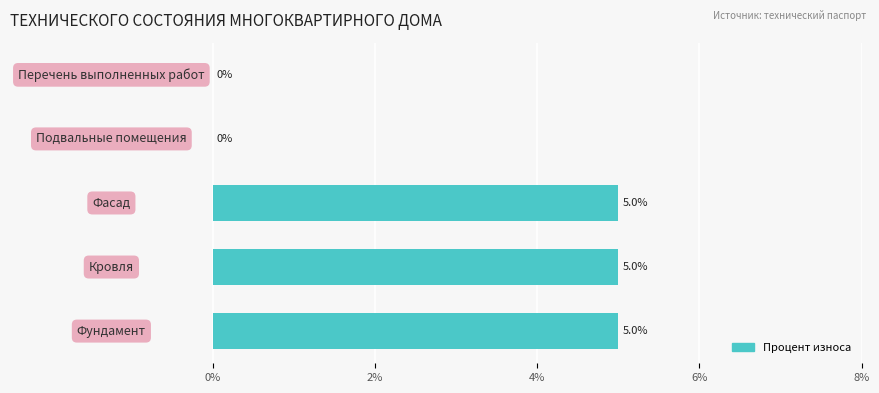

What is the sum of all values?

15